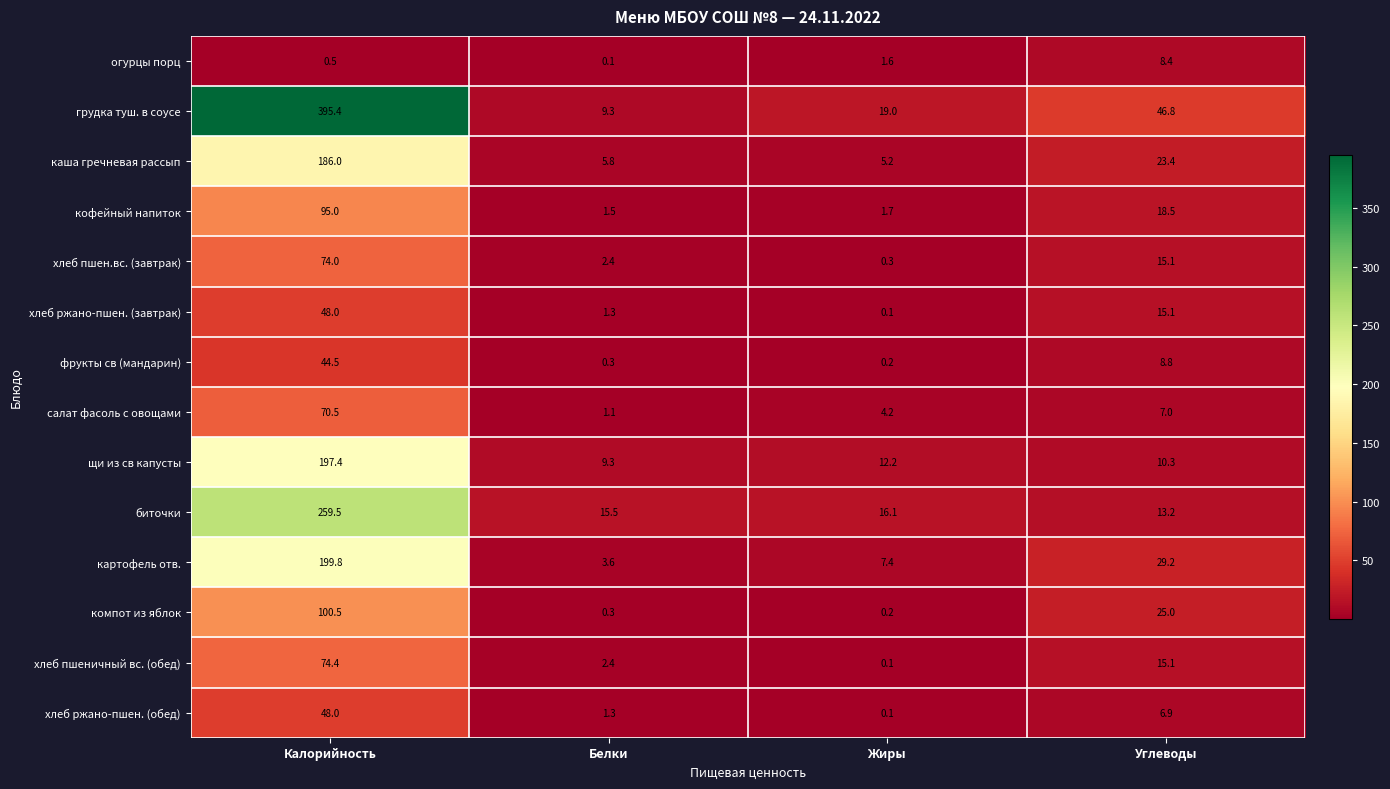

What is the sum of all биточки values?

304.3